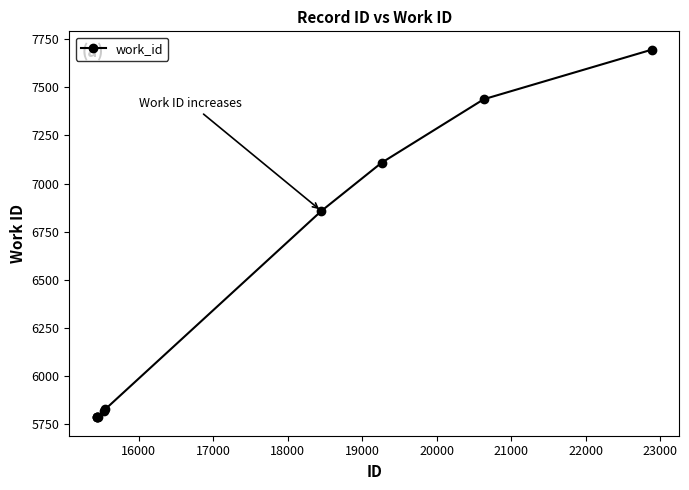

What is the maximum value shown in the chart?

7695